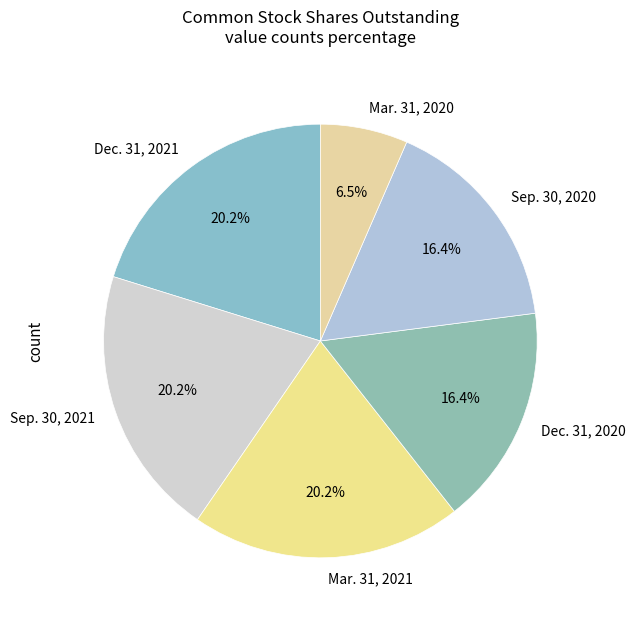

Between Sep. 30, 2020 and Mar. 31, 2021, which is larger?

Mar. 31, 2021